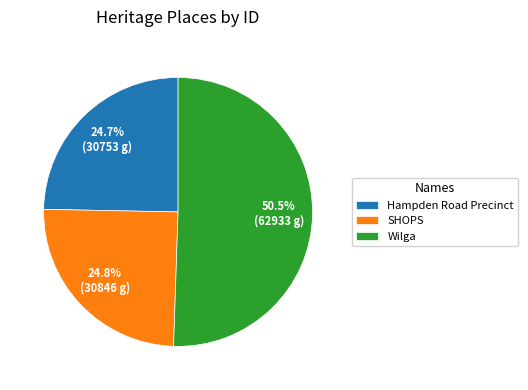

Is there any slice that represents more than half of the pie?

Yes